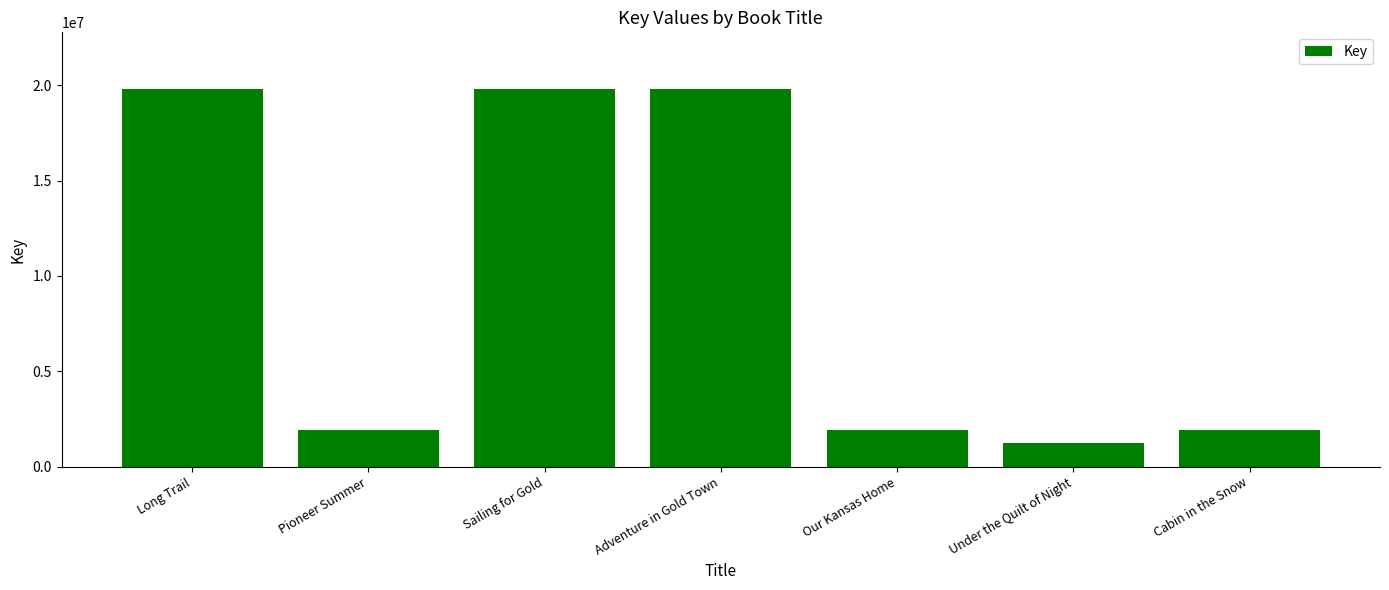

What is the difference between the maximum and minimum values?

18539332